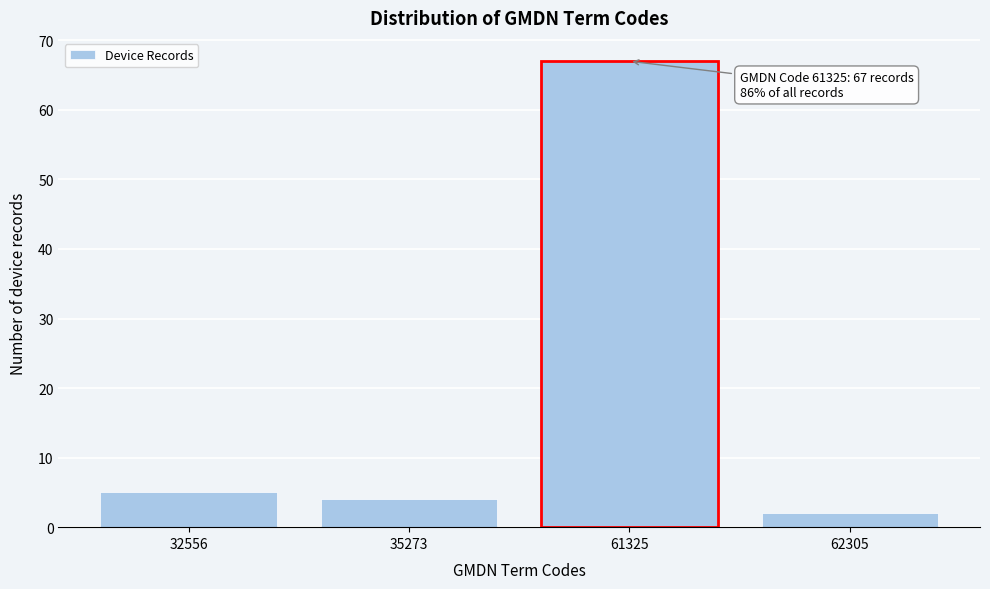

Reading right to left, what are all the values shown in this chart?

62305=2	61325=67	35273=4	32556=5